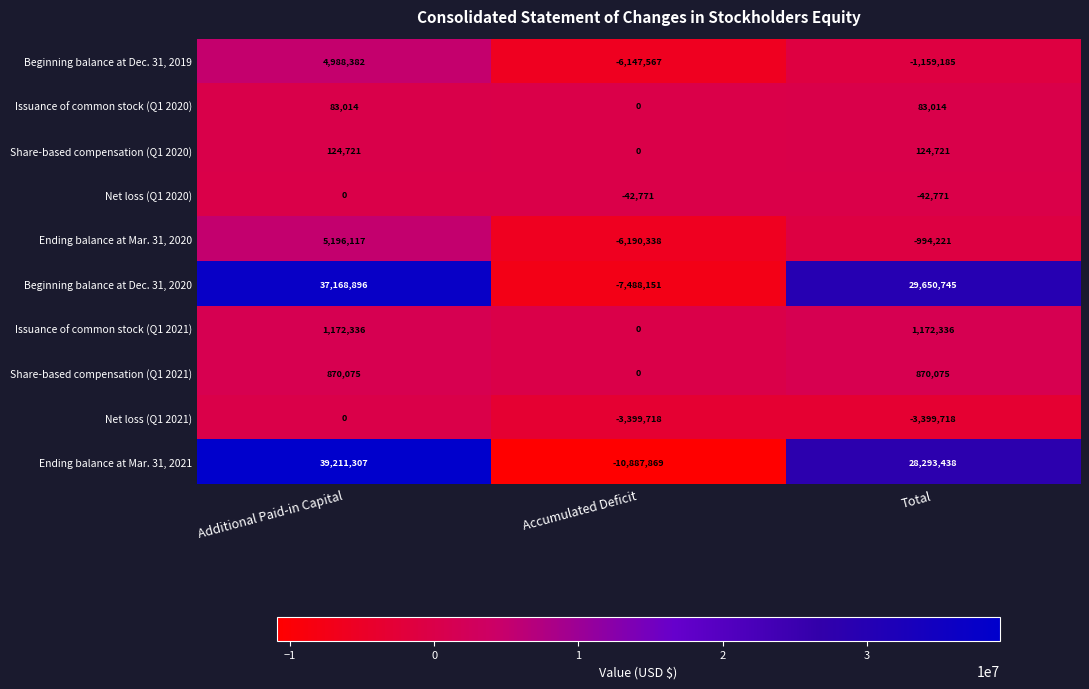

What is the sum of the Ending balance at Mar. 31, 2020 values at Accumulated Deficit and Total?

-7184559